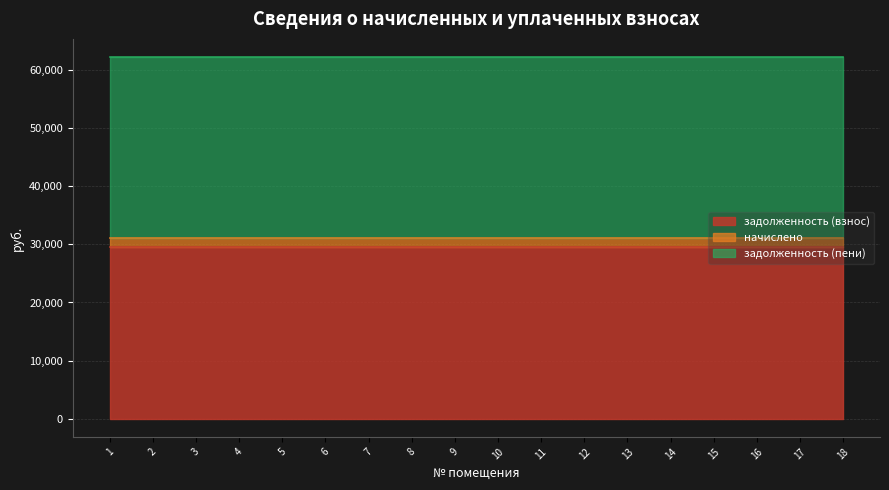

What is the value of the начислено point at the 3rd from the left?

1547.9